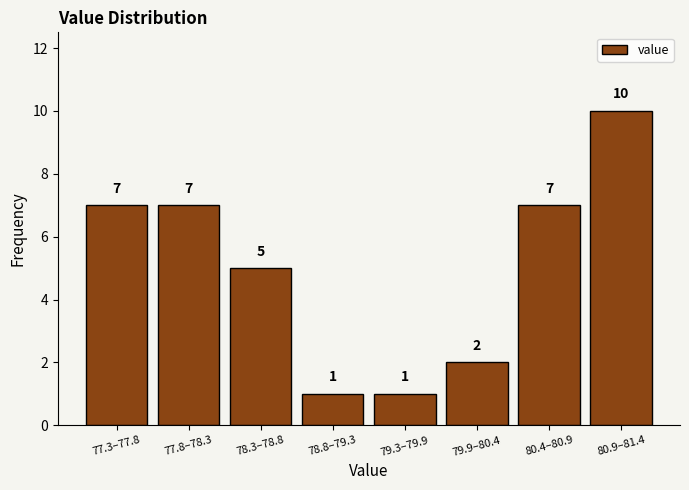

Reading left to right, extract all data points from this chart.

7	7	5	1	1	2	7	10